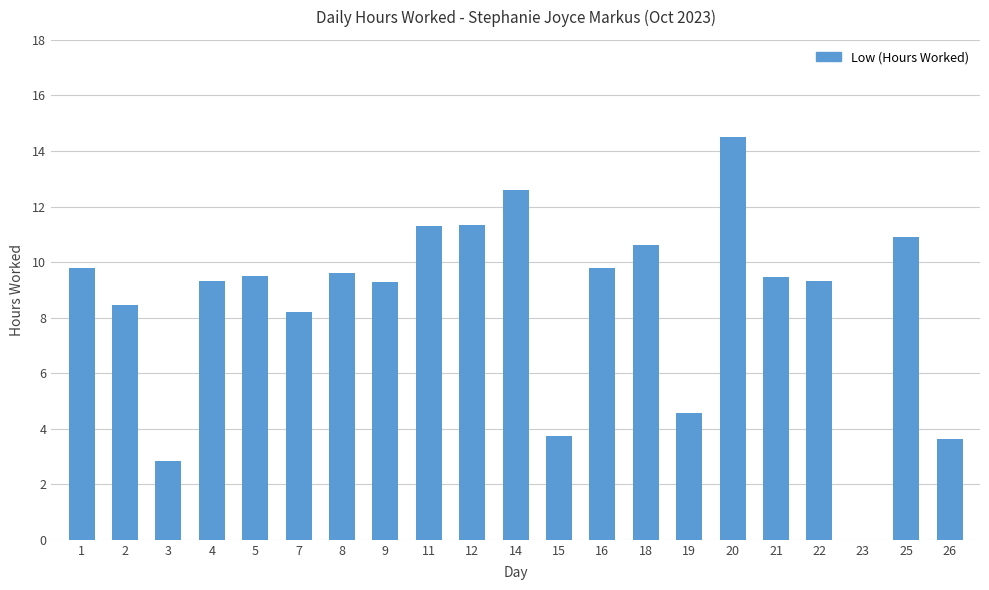

Approximately how many times larger is the value at 19 compared to 22?

0.5